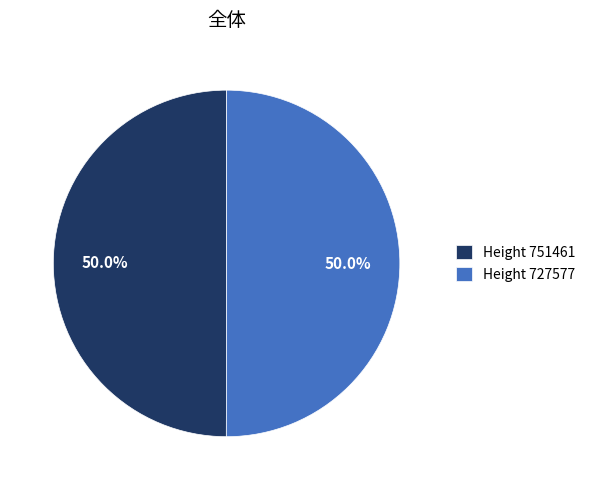

What is the total percentage of Height 727577 and Height 751461?

100.0%